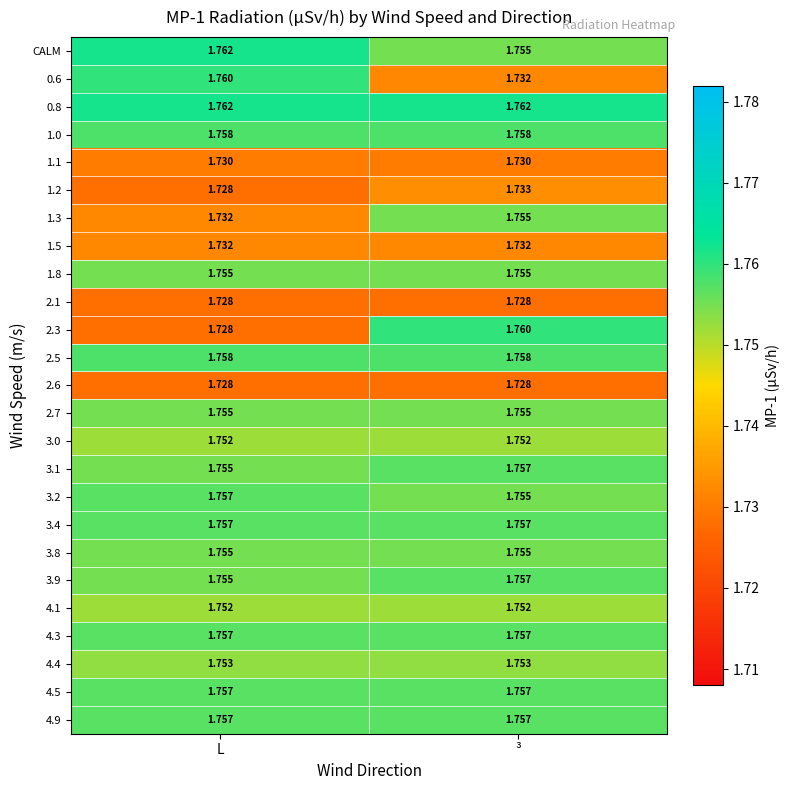

Which series has the largest range (max minus min)?

2.3